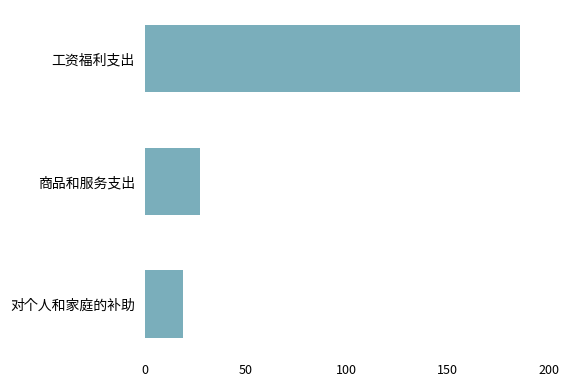

What value does the data have at 商品和服务支出?

27.2